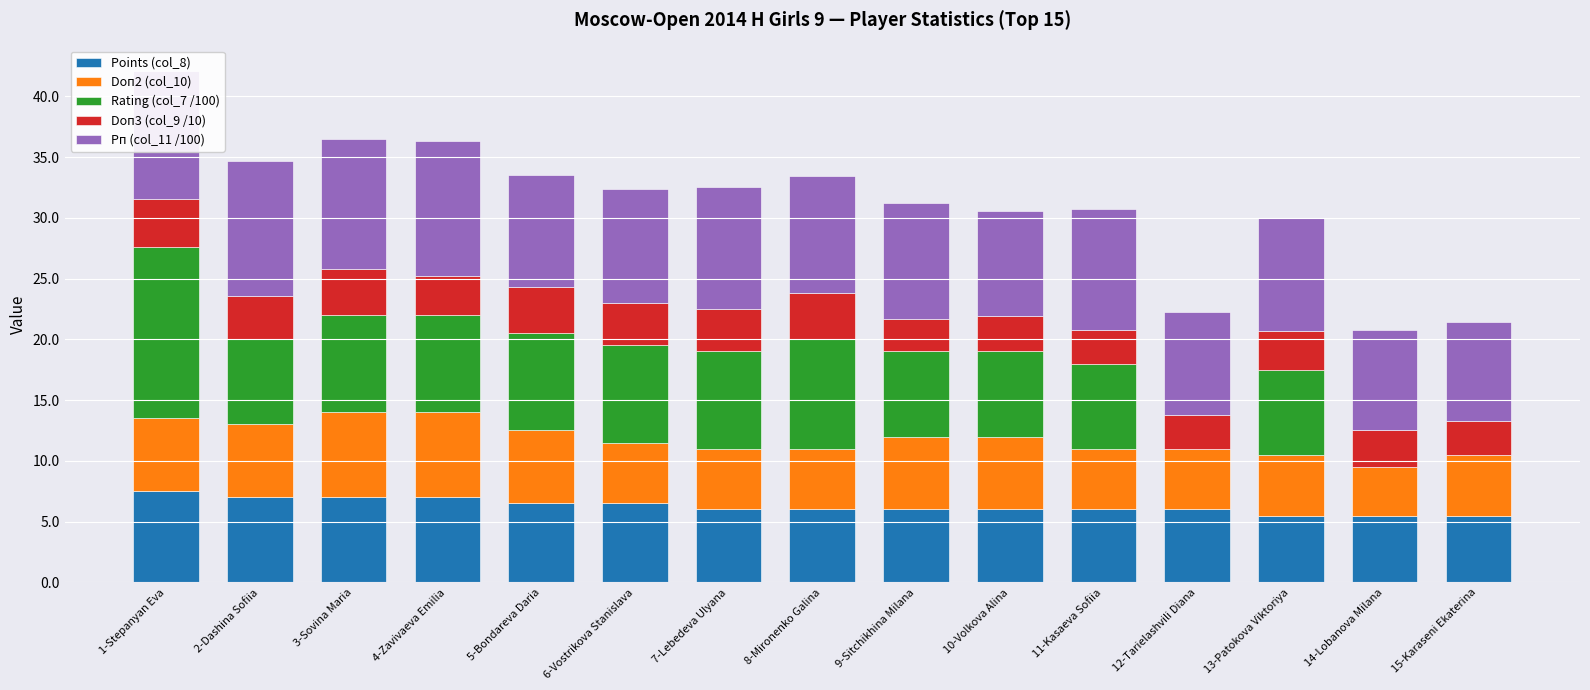

What is the sum of all Points (col_8) values?

94.0